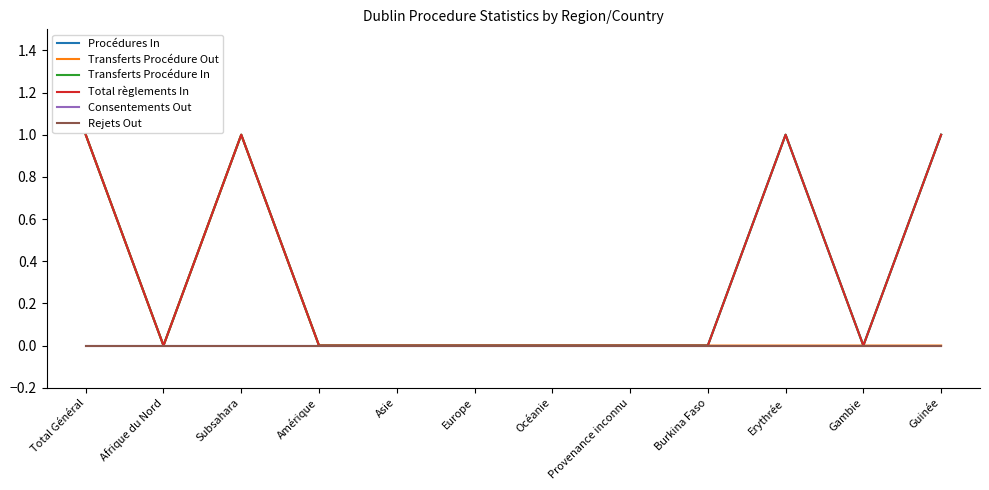

True or false: Rejets Out and Total règlements In cross at least once.

False